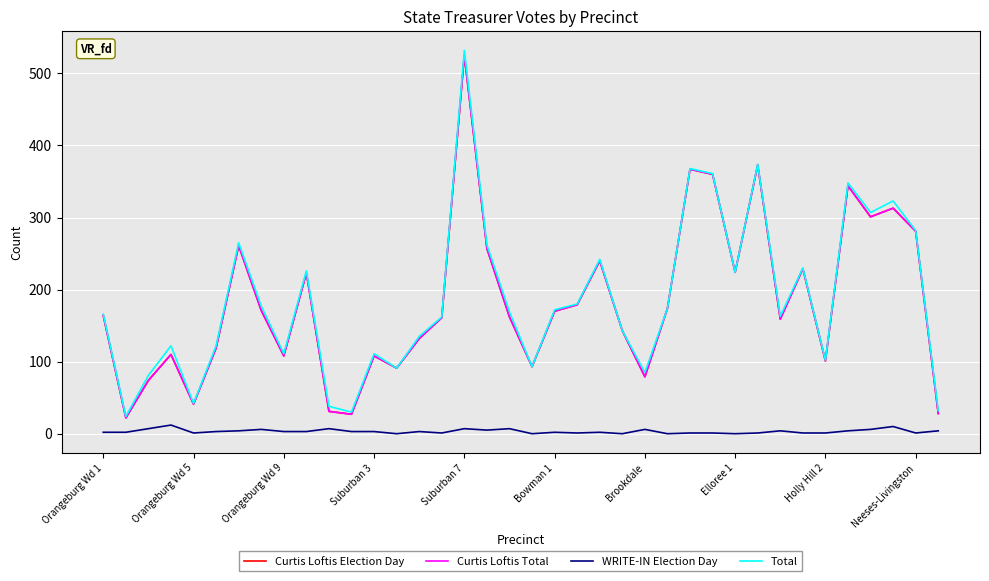

True or false: Curtis Loftis Total and Curtis Loftis Election Day intersect in this chart.

False